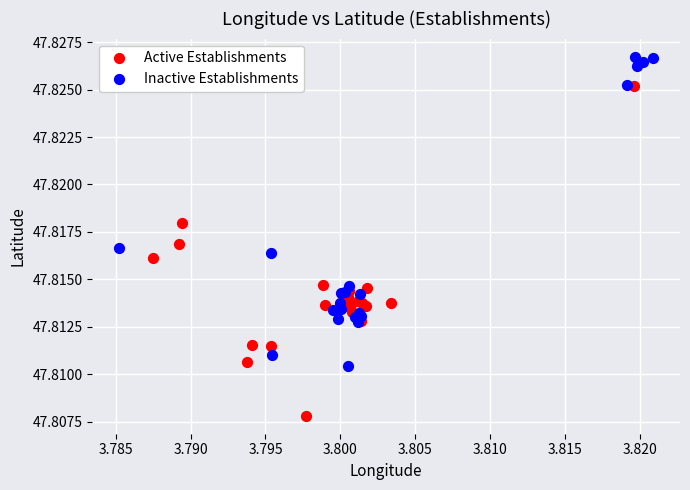

Which series contains the highest Y value?

Inactive Establishments